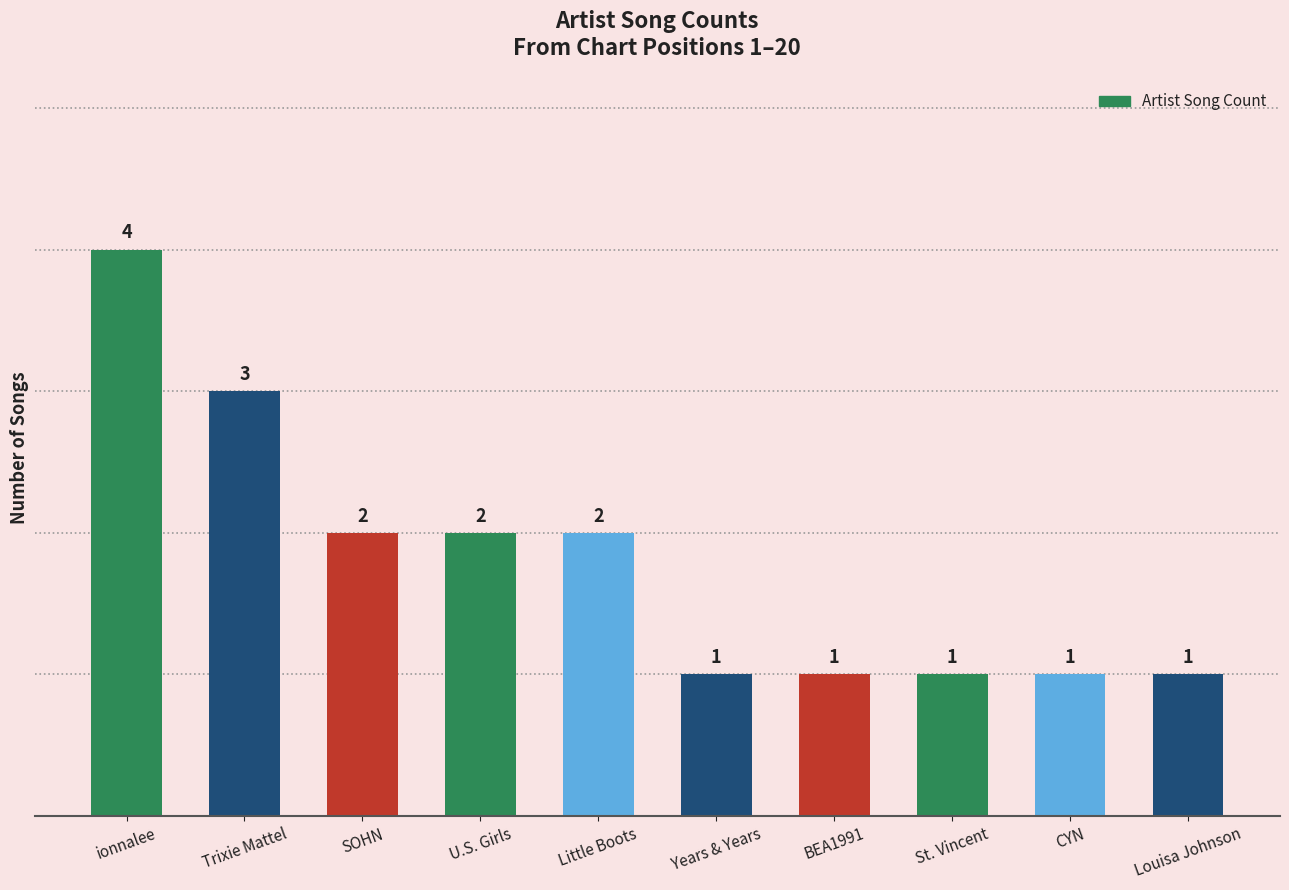

At which label does the data first exceed 2?

ionnalee